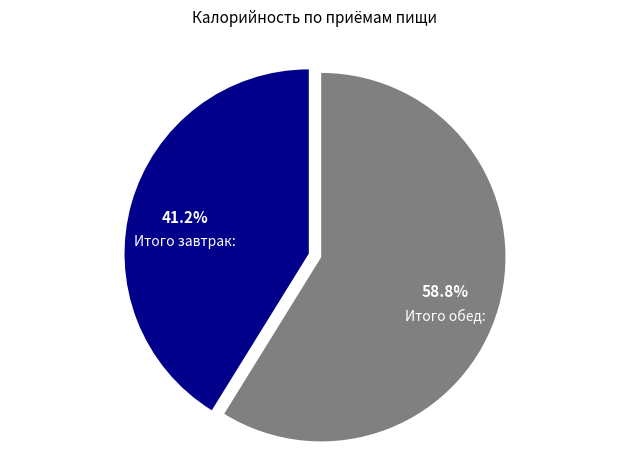

Does any single category account for the majority?

Yes